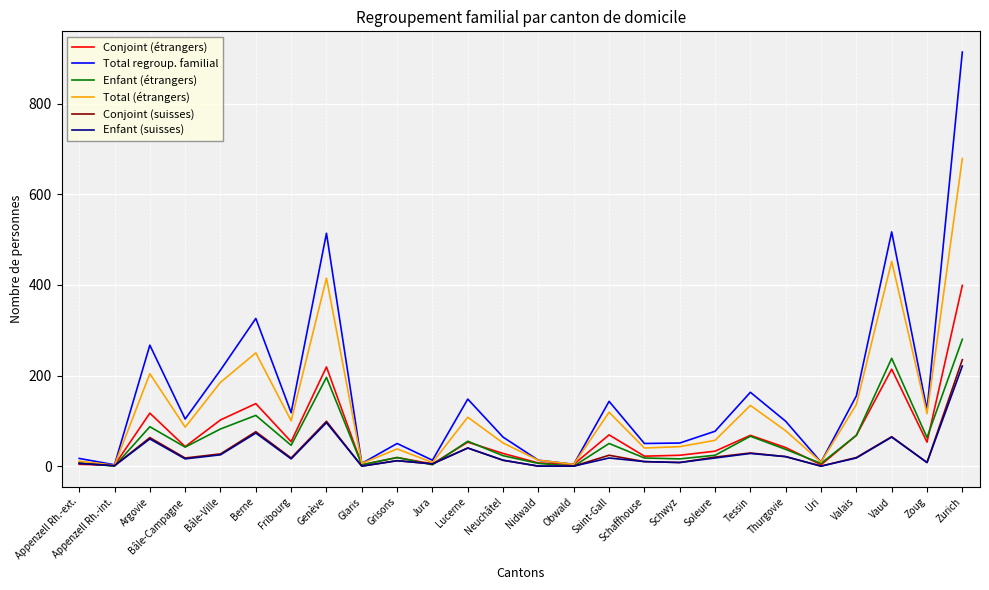

Where does the Conjoint (étrangers) series first go above 43?

Argovie